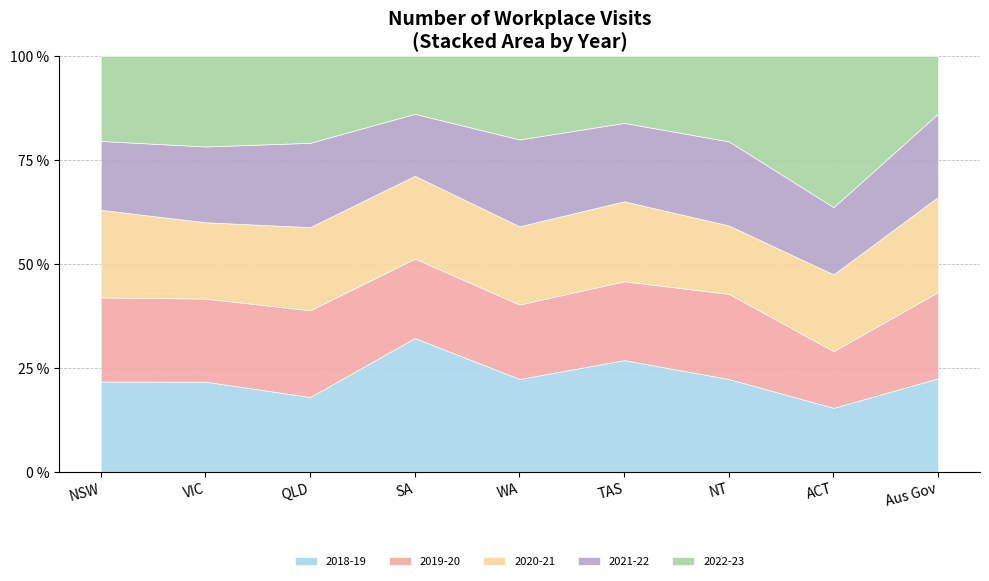

Is it true that 2022-23 equals 4685 at NT?

False